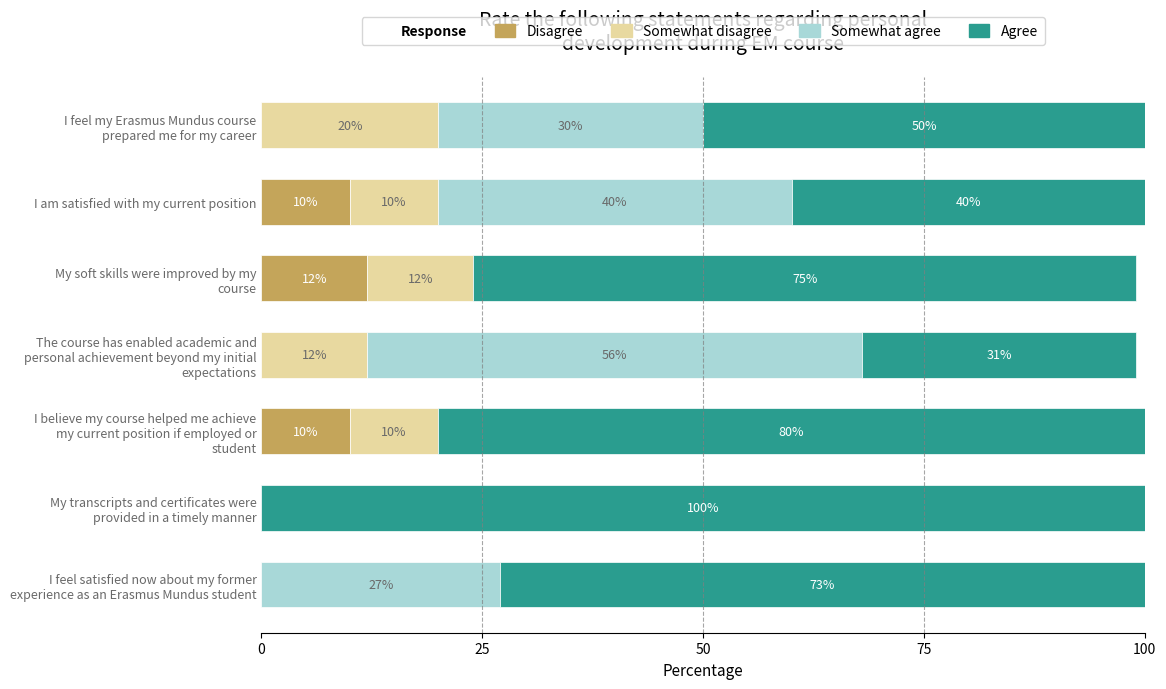

Which series changed the most between The course has enabled academic and personal achievement beyond my initial expectations and I am satisfied with my current position?

Somewhat agree